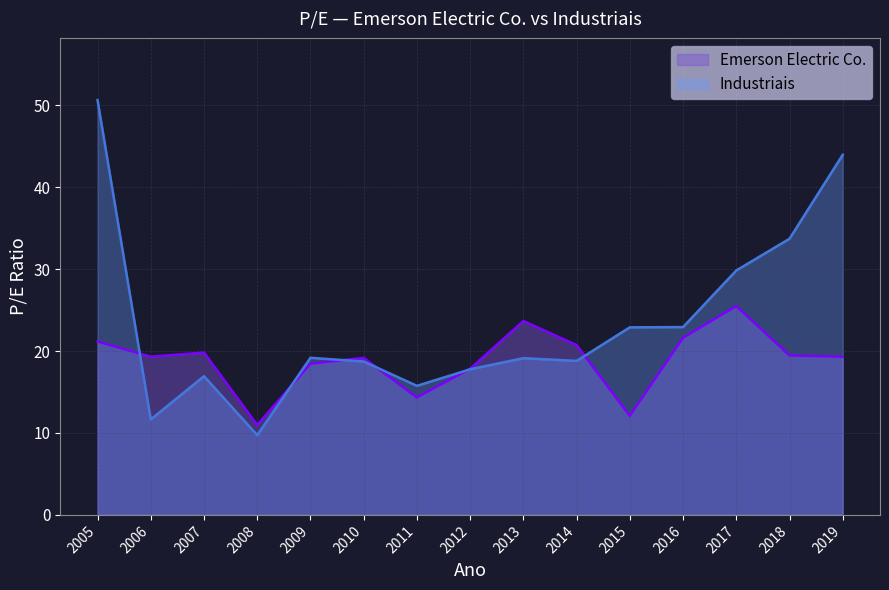

Rank the series at 2009 from lowest to highest value.

Emerson Electric Co., Industriais